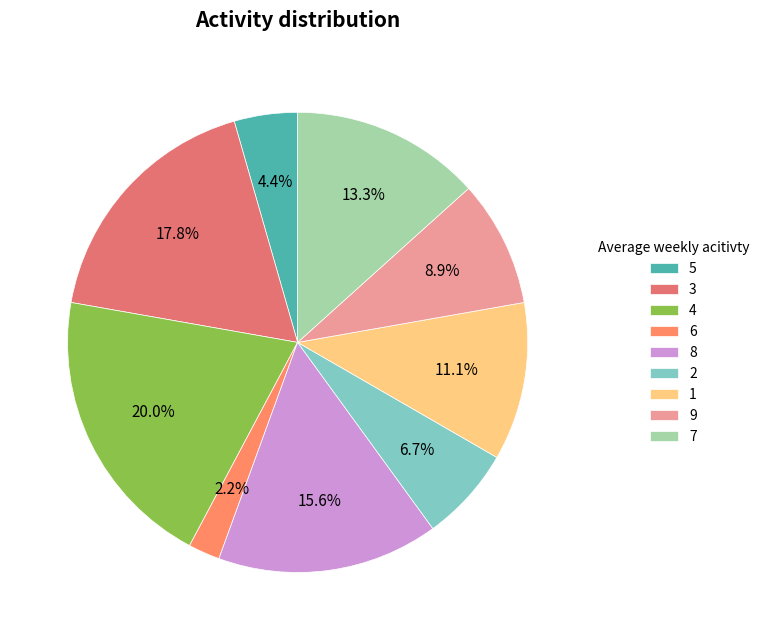

To the nearest percent, what is the difference between the largest and smallest slice percentages?

18%